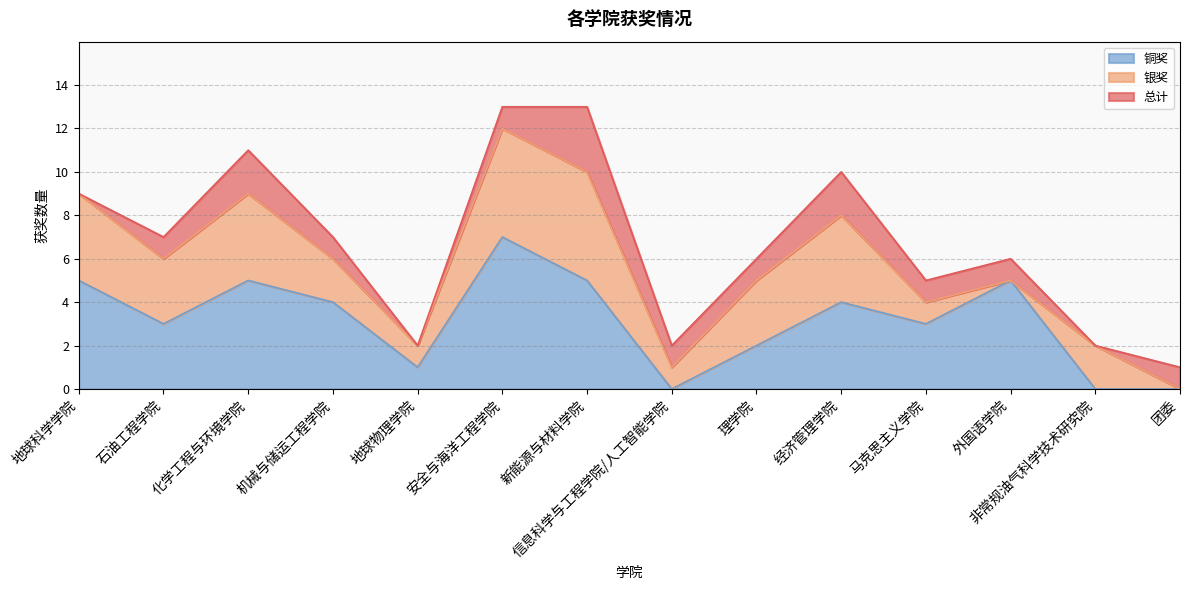

Is it true that 铜奖 equals 2 at 理学院?

True